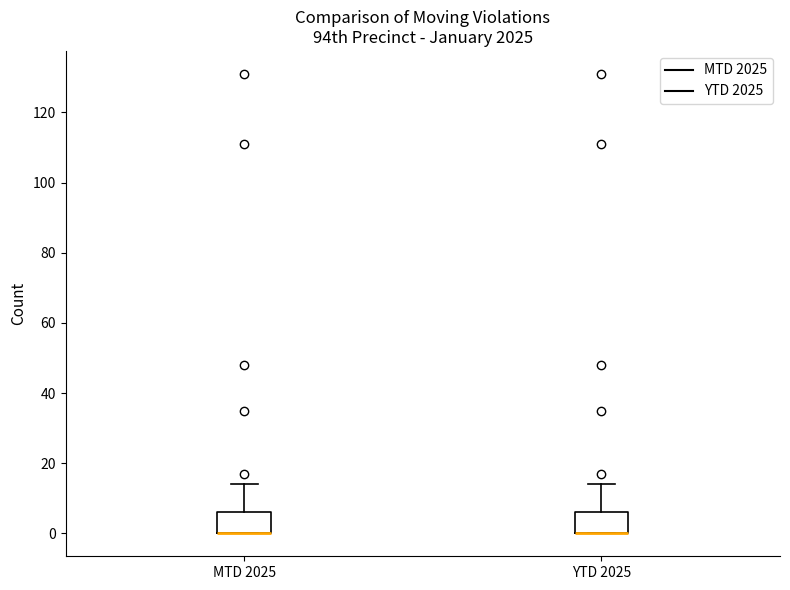

Where does the upper whisker of the box for YTD 2025 end on the y-axis? The values are not printed on the chart, so give them approximately, as read against the axis.

14